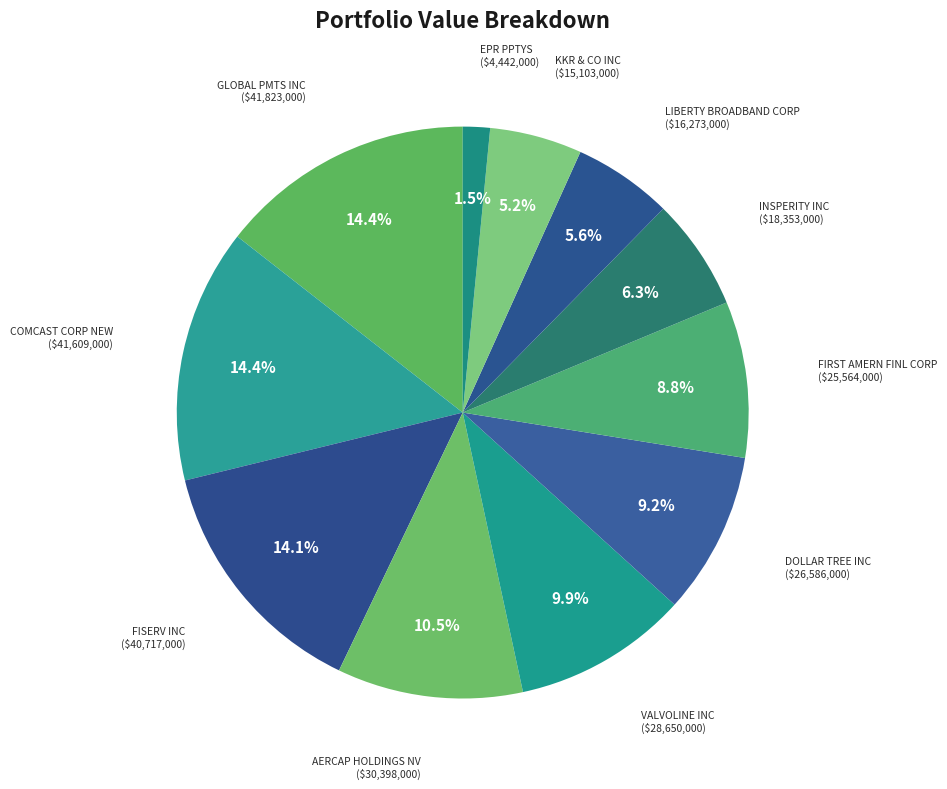

Which category has the biggest portion of the pie?

GLOBAL PMTS INC